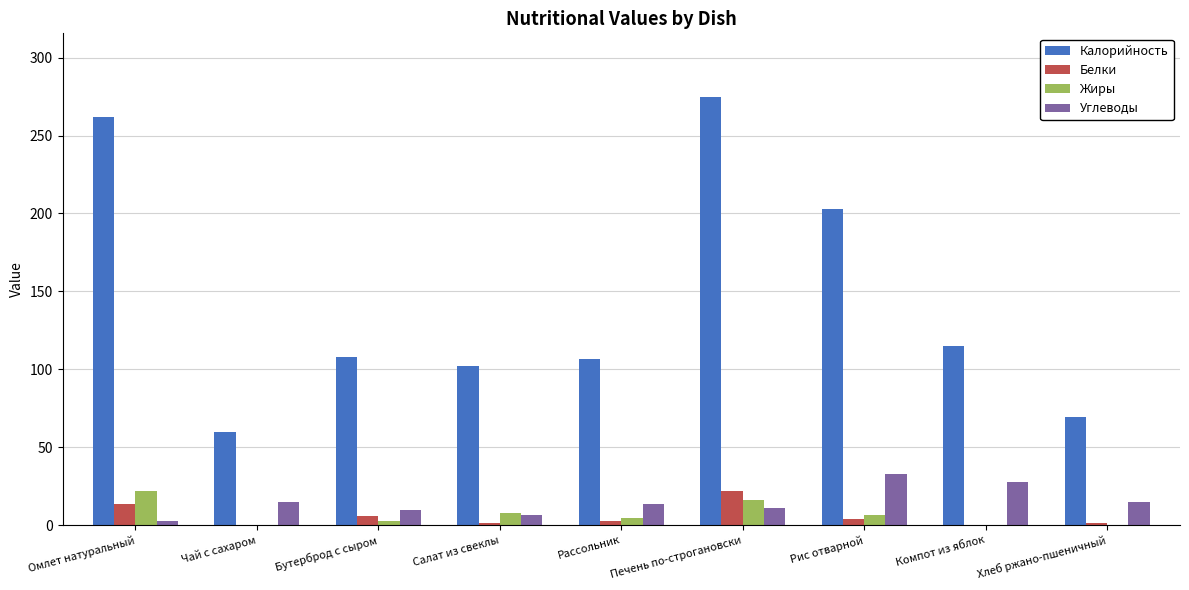

The Углеводы series shows 9.7 at Бутерброд с сыром. True or false?

True